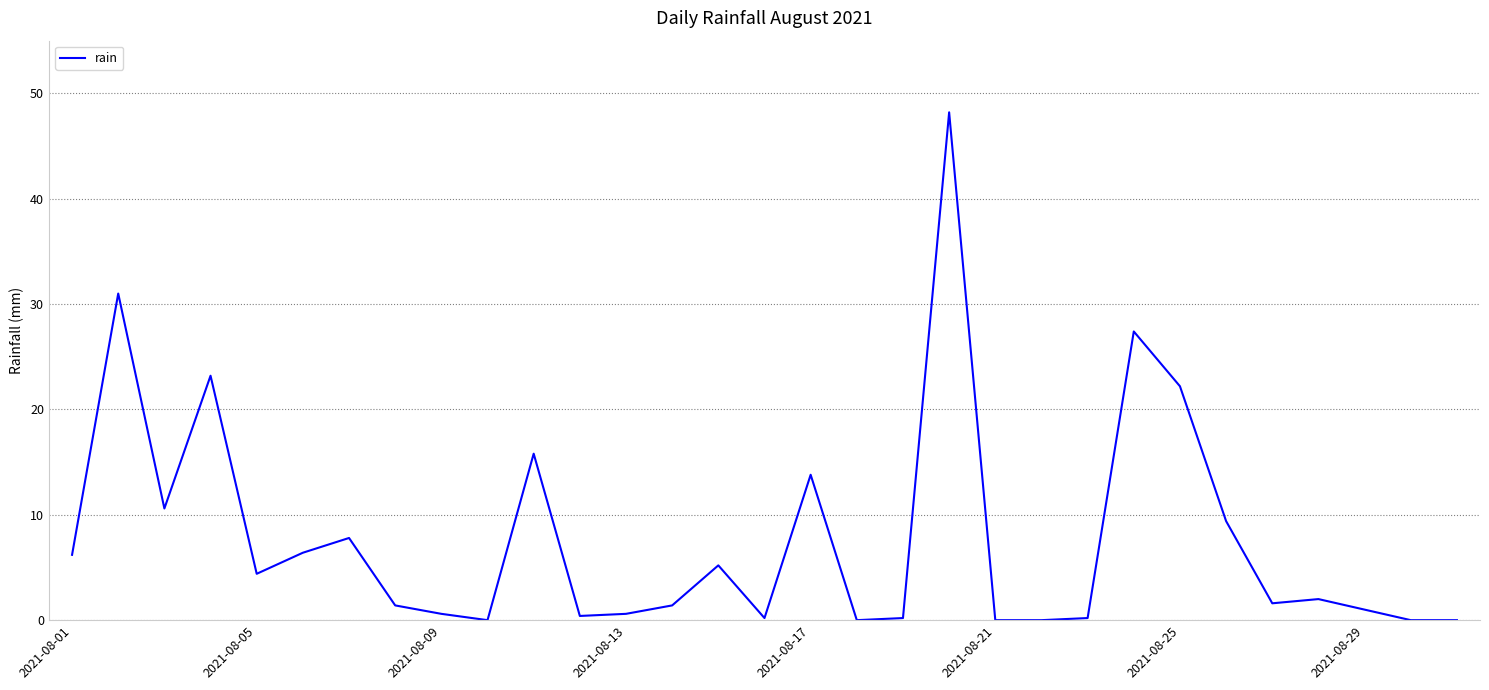

Is it true that the value at 2021-08-01 is 6.2?

True